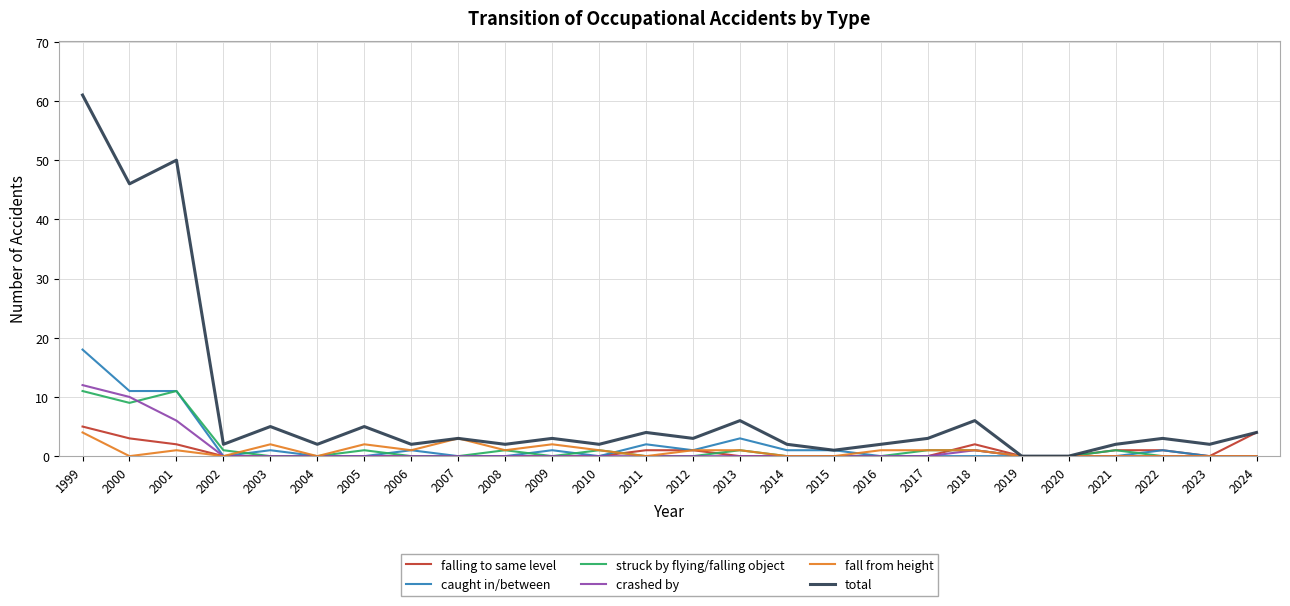

True or false: caught in/between and struck by flying/falling object intersect in this chart.

True